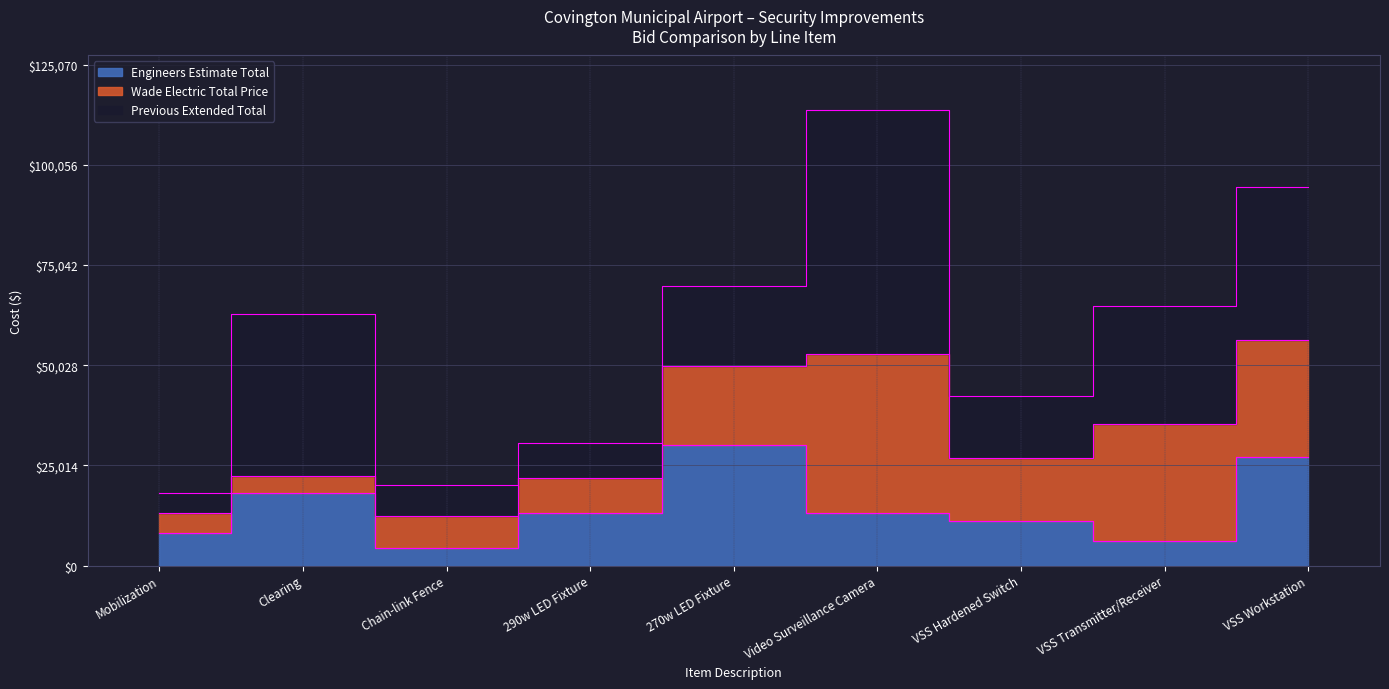

Reading left to right, extract all data points from this chart.

Engineers Estimate Total: 8000.0	18000.0	4500.0	13200.0	30000.0	13000.0	11200.0	6000.0	27000.0
Wade Electric Total Price: 5000.0	4404.0	7794.0	8745.0	19875.0	39808.7	15560.0	29340.0	29195.0
Previous Extended Total: 5000.0	40380.0	7794.0	8745.0	19875.0	60892.0	15560.0	29340.0	38420.0